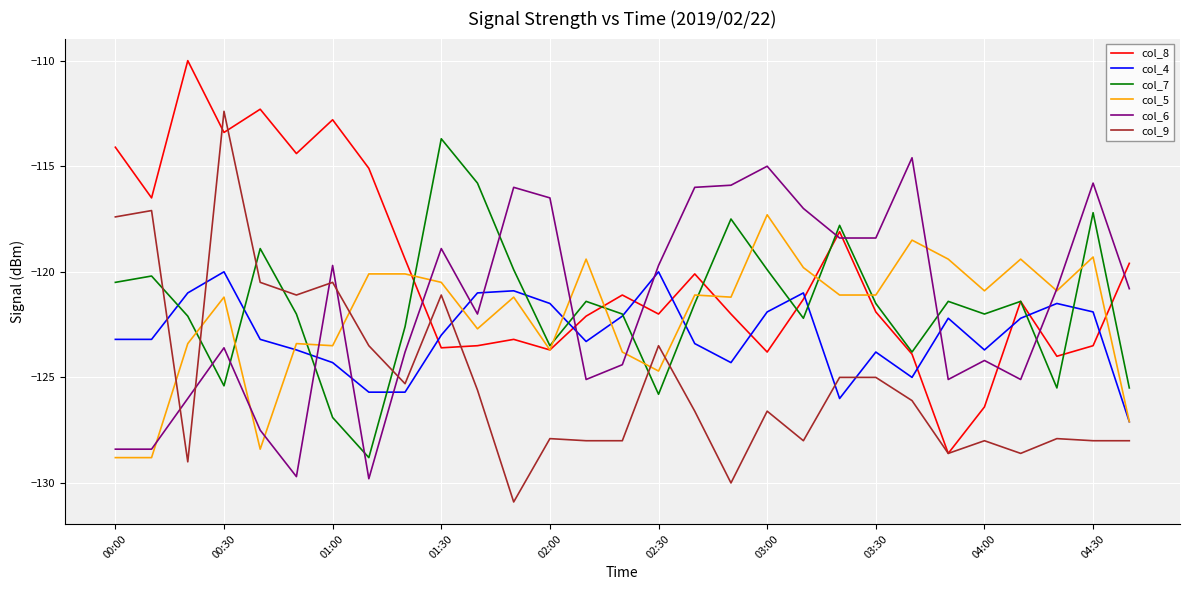

True or false: col_4 has more than 1 points higher than both neighbors.

True